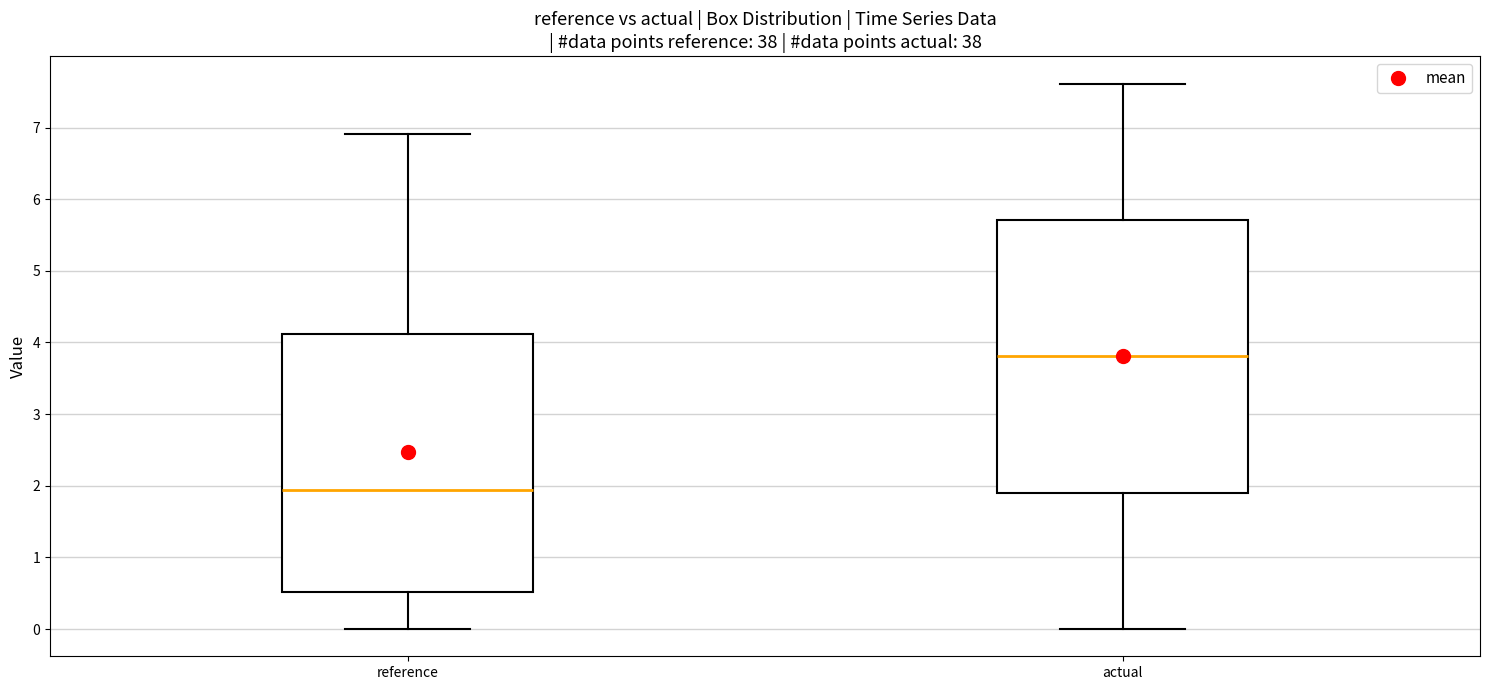

Reading left to right, transcribe this box plot: for each box, give where its median line is, the range the box spans, and where its two whiskers end, as read against the y-axis. The values are not printed on the chart, so give them approximately, as read against the axis.

reference: median 1.9, box 0.5 to 4.1, whiskers 0.0 to 6.9
actual: median 3.8, box 1.9 to 5.7, whiskers 0.0 to 7.6